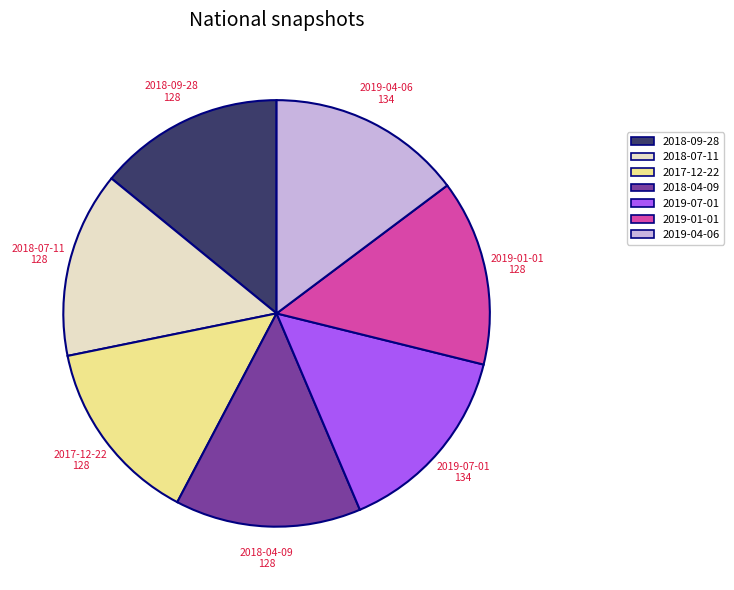

Do 2017-12-22 and 2018-09-28 together represent more than half of the pie?

No